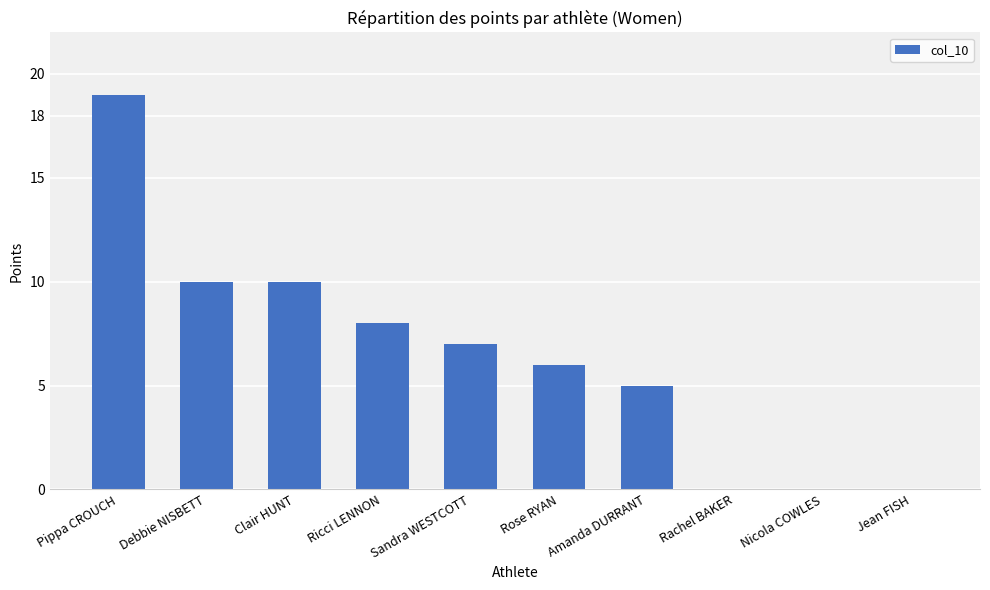

How many distinct data groups are displayed?

1